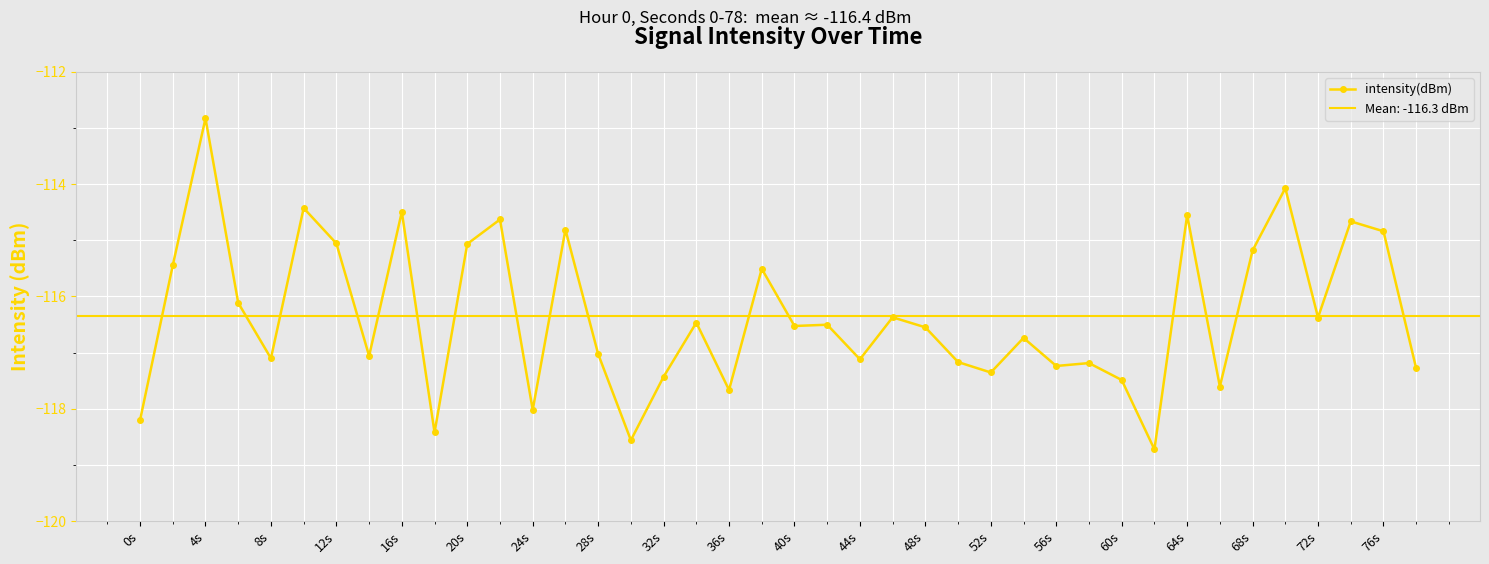

Where is the first local maximum for intensity(dBm)?

4s